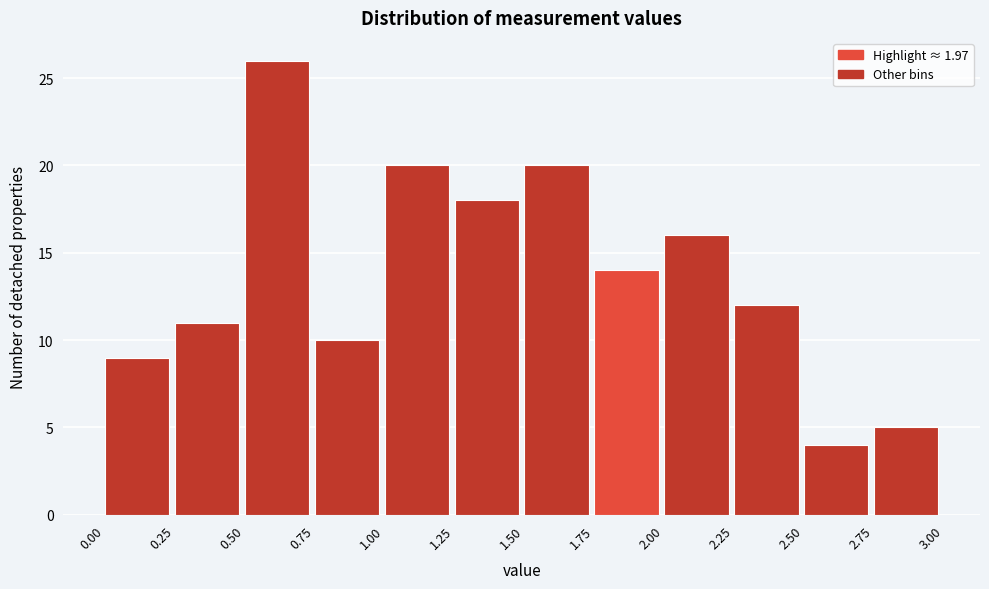

Reading left to right, transcribe this chart: for each bar, give the range it covers on the x-axis and its height. The values are not printed on the chart, so give them approximately, as read against the axis.

0.00 to 0.25: 9
0.25 to 0.50: 11
0.50 to 0.75: 26
0.75 to 1.00: 10
1.00 to 1.25: 20
1.25 to 1.50: 18
1.50 to 1.75: 20
1.75 to 2.00: 14
2.00 to 2.25: 16
2.25 to 2.50: 12
2.50 to 2.75: 4
2.75 to 3.00: 5